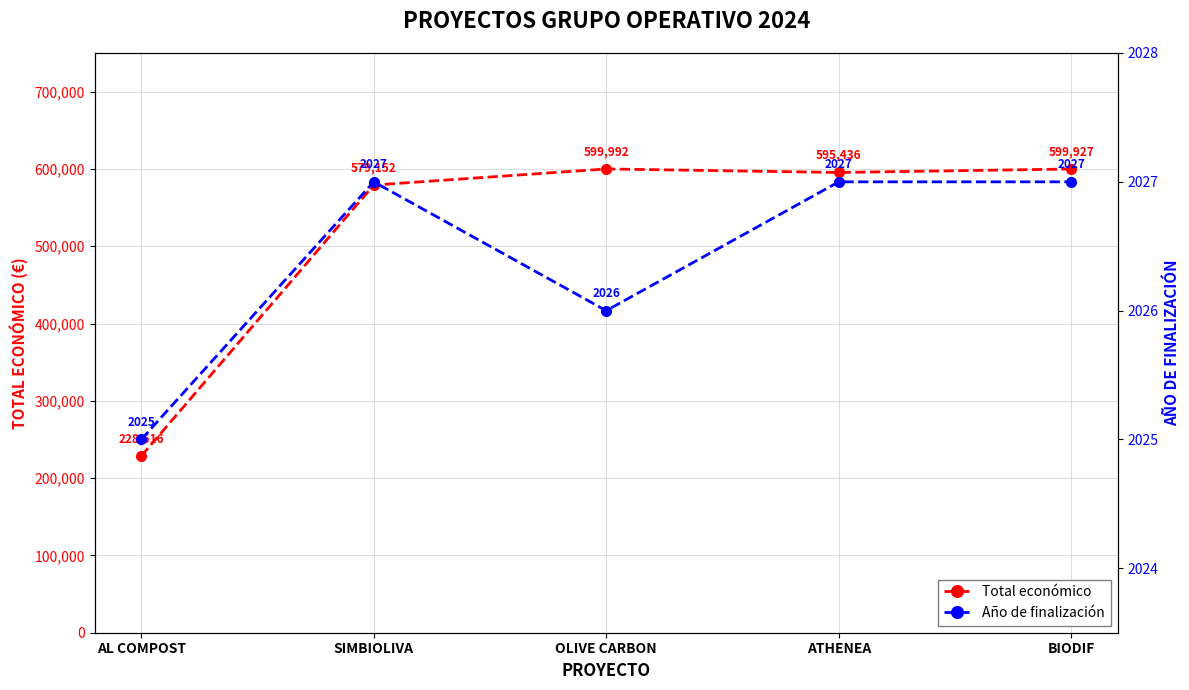

At which label does Total económico first exceed 595436?

OLIVE CARBON